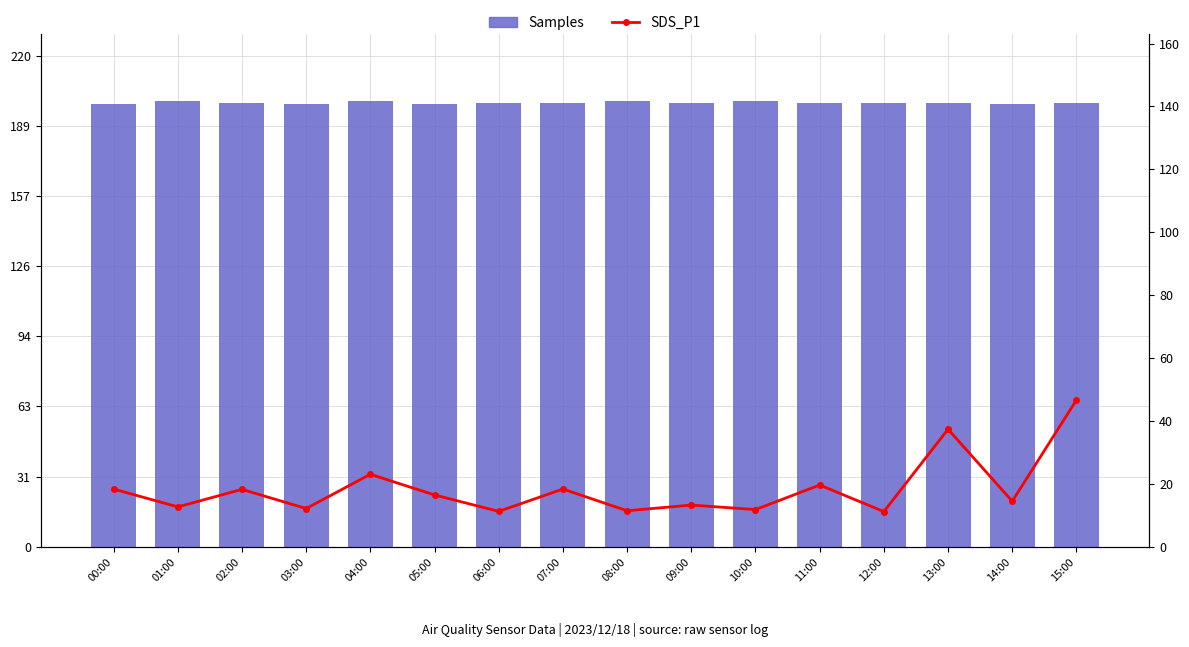

True or false: Samples has a value of 8252690.7 at 04:00.

False